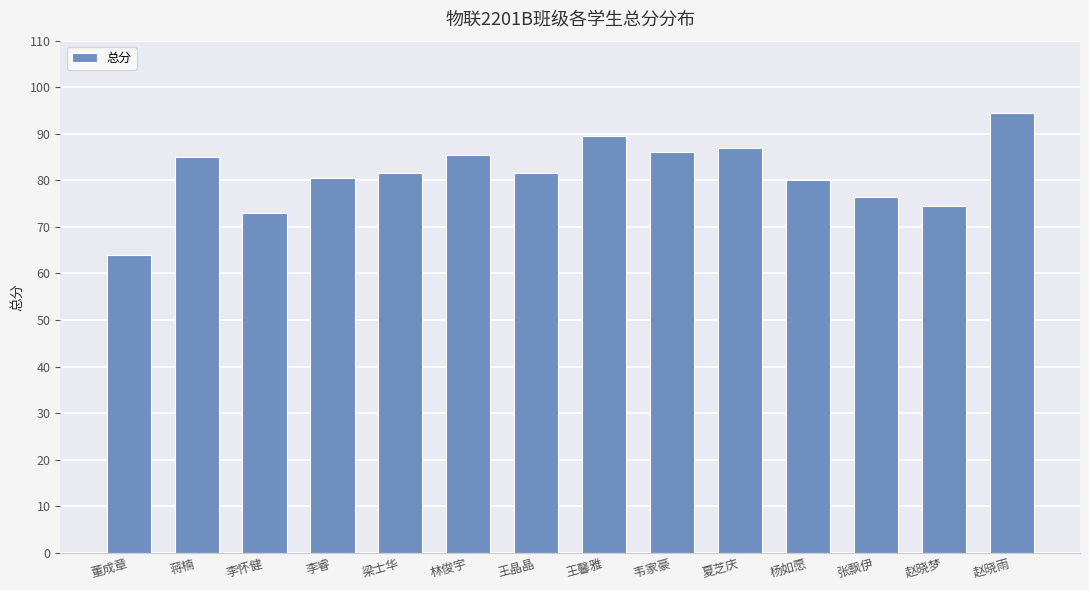

Reading left to right, extract all data points from this chart.

董成章=64.0	蒋楠=85.0	李怀健=73.0	李睿=80.5	梁士华=81.5	林俊宇=85.5	王晶晶=81.5	王馨雅=89.5	韦家豪=86.0	夏芝庆=87.0	杨如愿=80.0	张飘伊=76.5	赵晓梦=74.5	赵晓雨=94.5